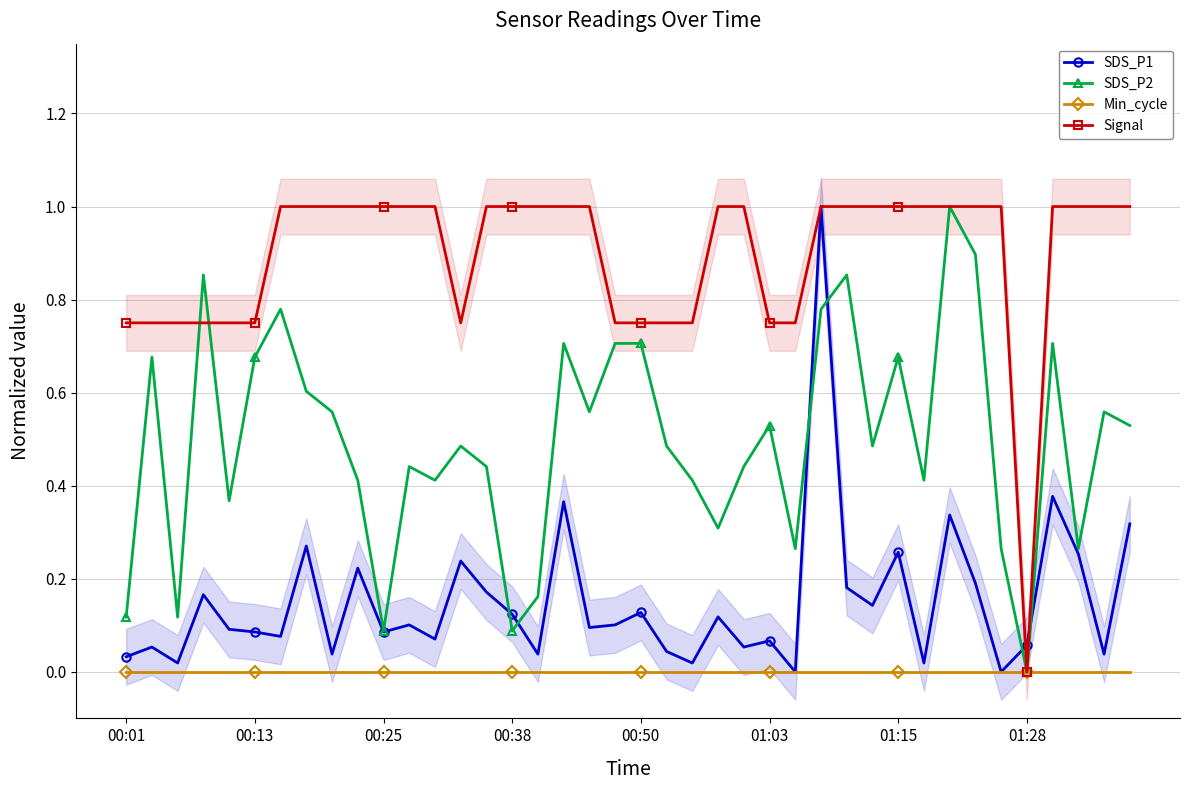

Which has a higher value, 00:01 or 32?

32